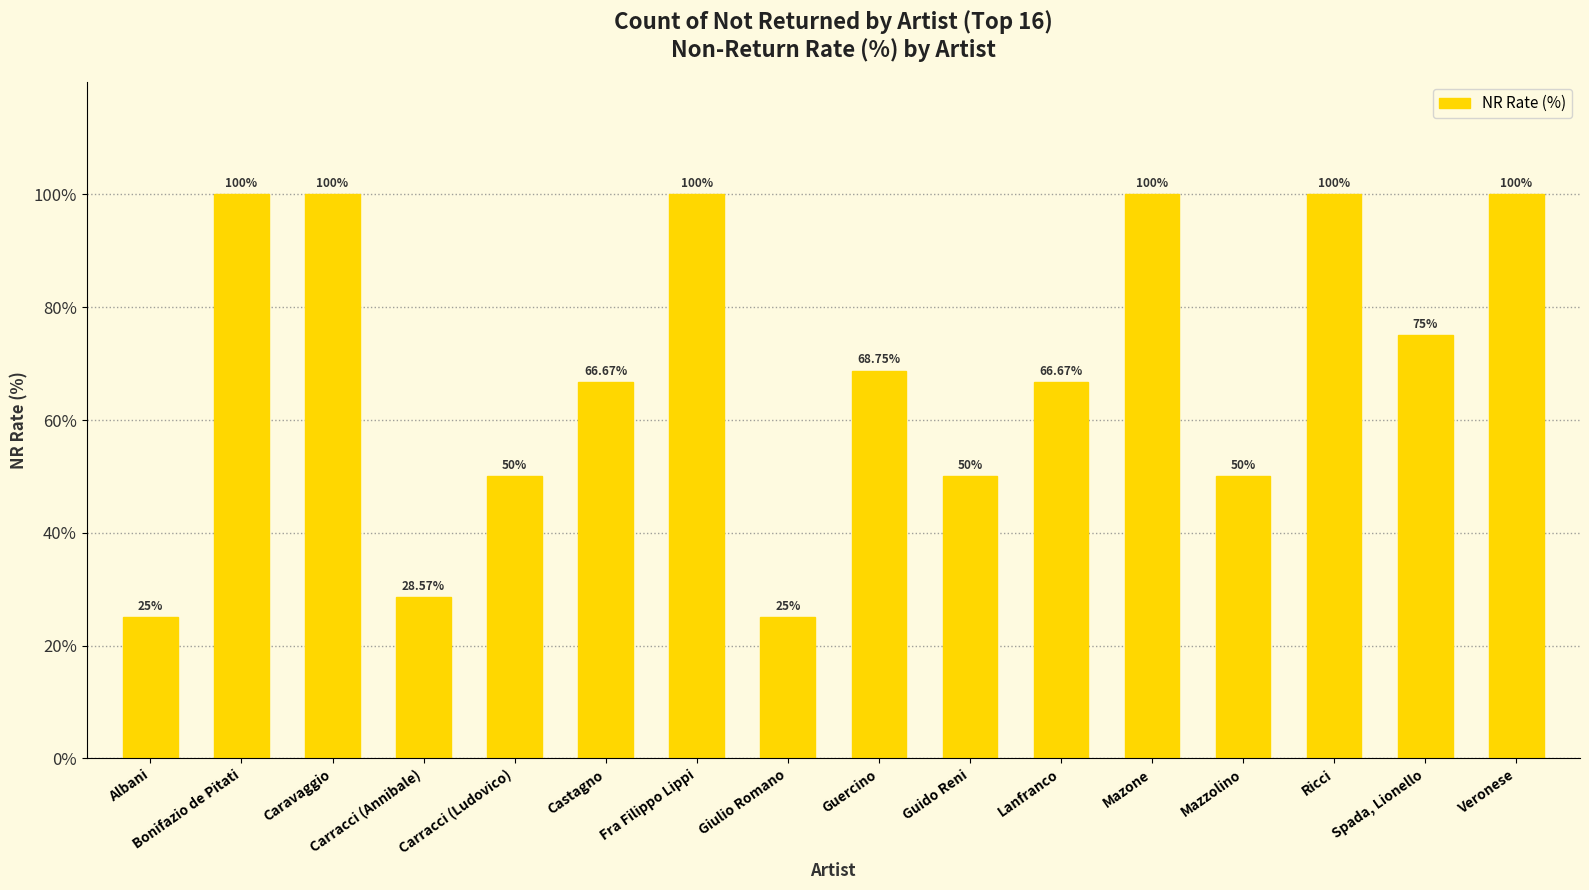

What position from the left is Carracci (Annibale)?

4